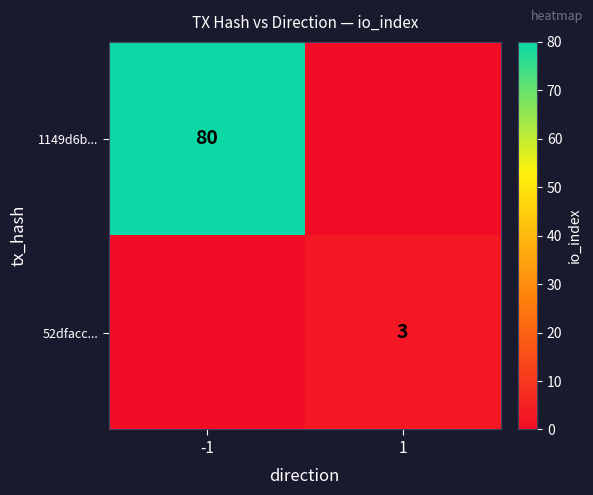

Is it true that 1149d6b... equals 80 at -1?

True